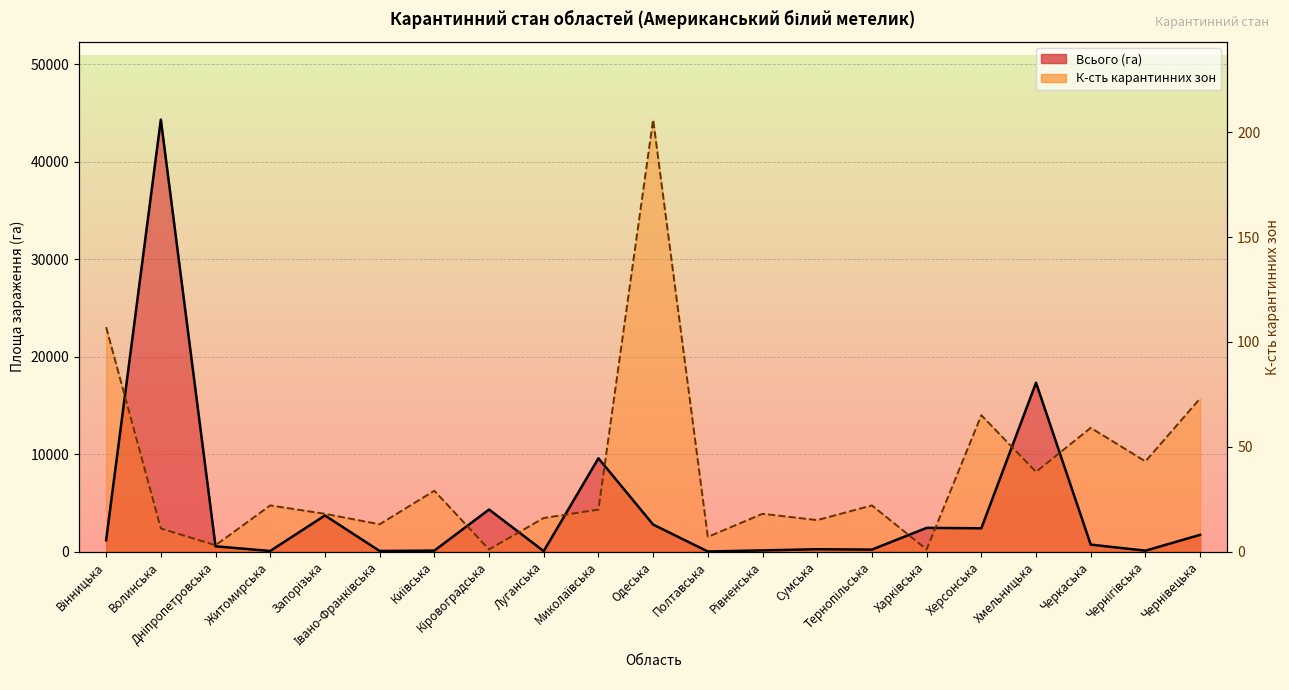

Approximately how many times larger is the value at Тернопільська compared to Одеська?

0.1